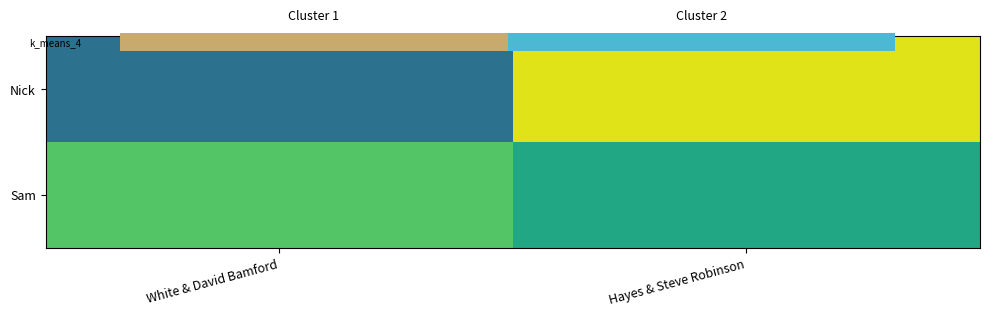

What is the sum of the Sam values at Hayes & Steve Robinson and White & David Bamford?

1.3